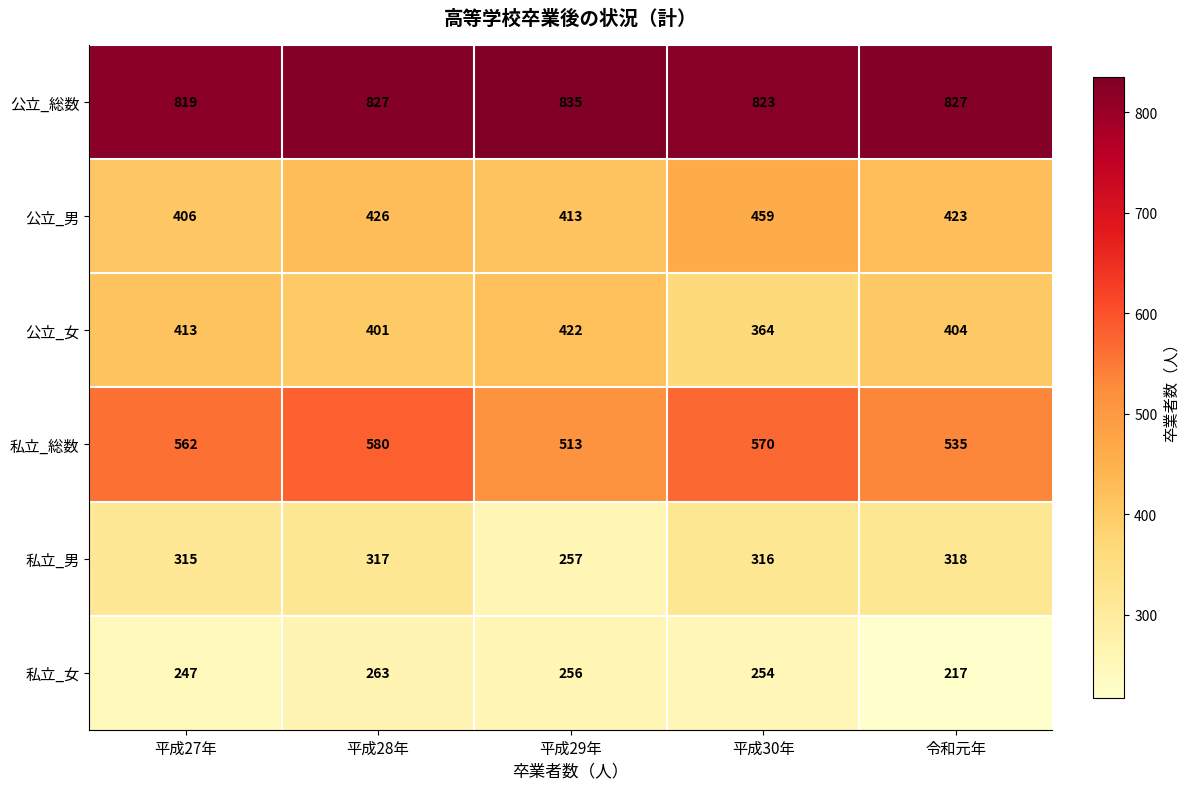

The 私立_女 series shows 217 at 令和元年. True or false?

True